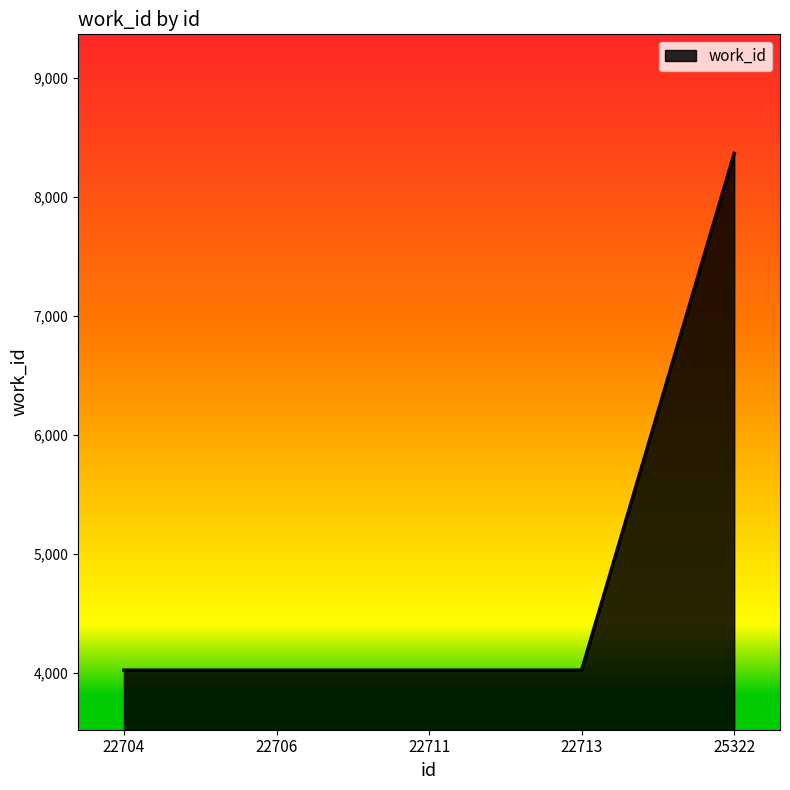

How many lines are shown in the chart?

1